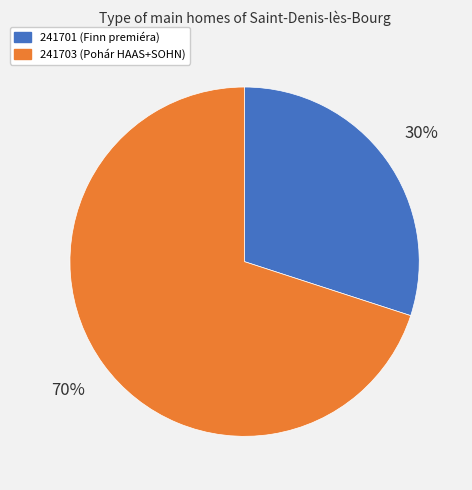

To the nearest percent, what is the average slice percentage?

50%